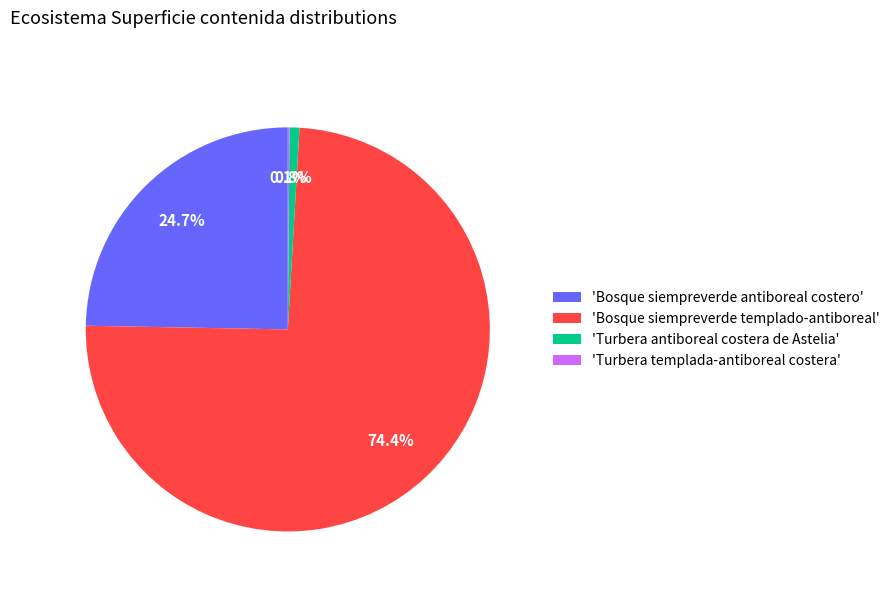

Which slice represents more than half of the pie?

'Bosque siempreverde templado-antiboreal'